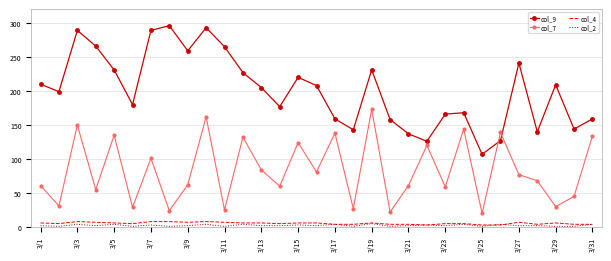

What is the greatest value displayed?

296